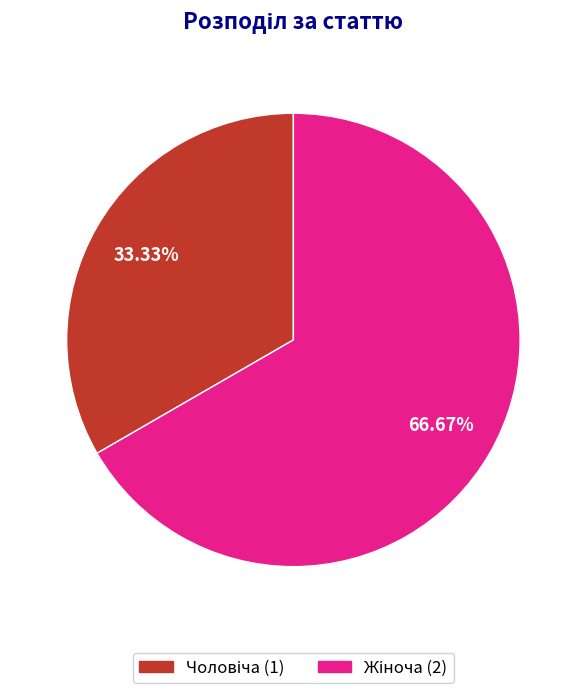

Is there any slice that represents more than half of the pie?

Yes